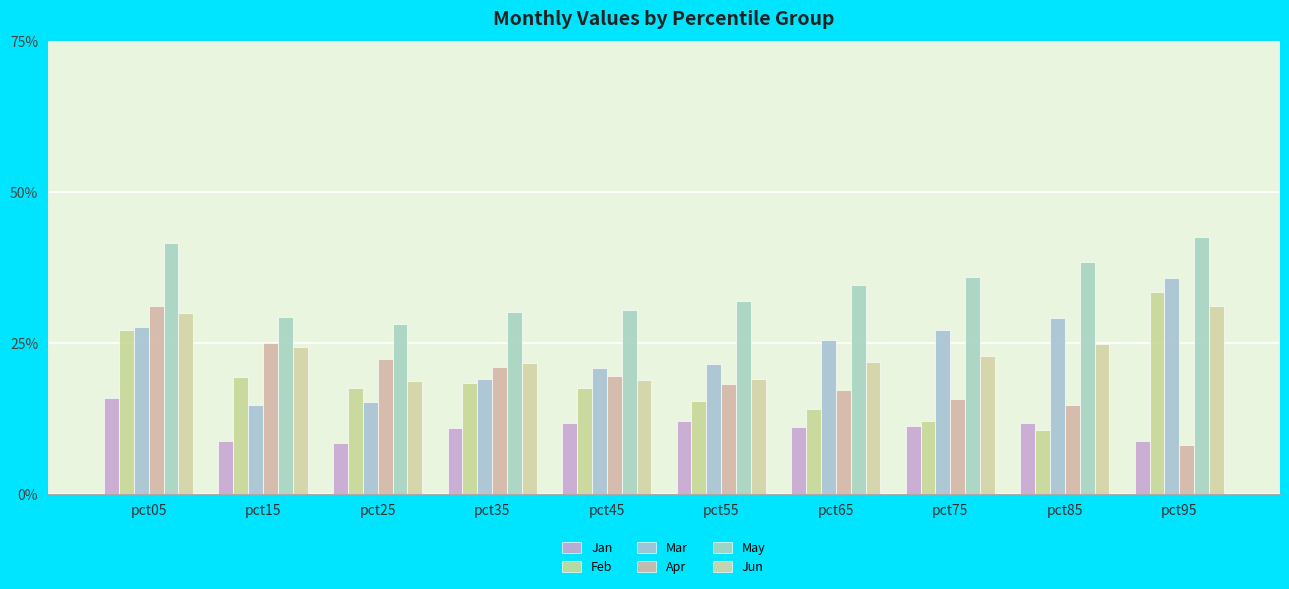

Are the bars horizontal?

No